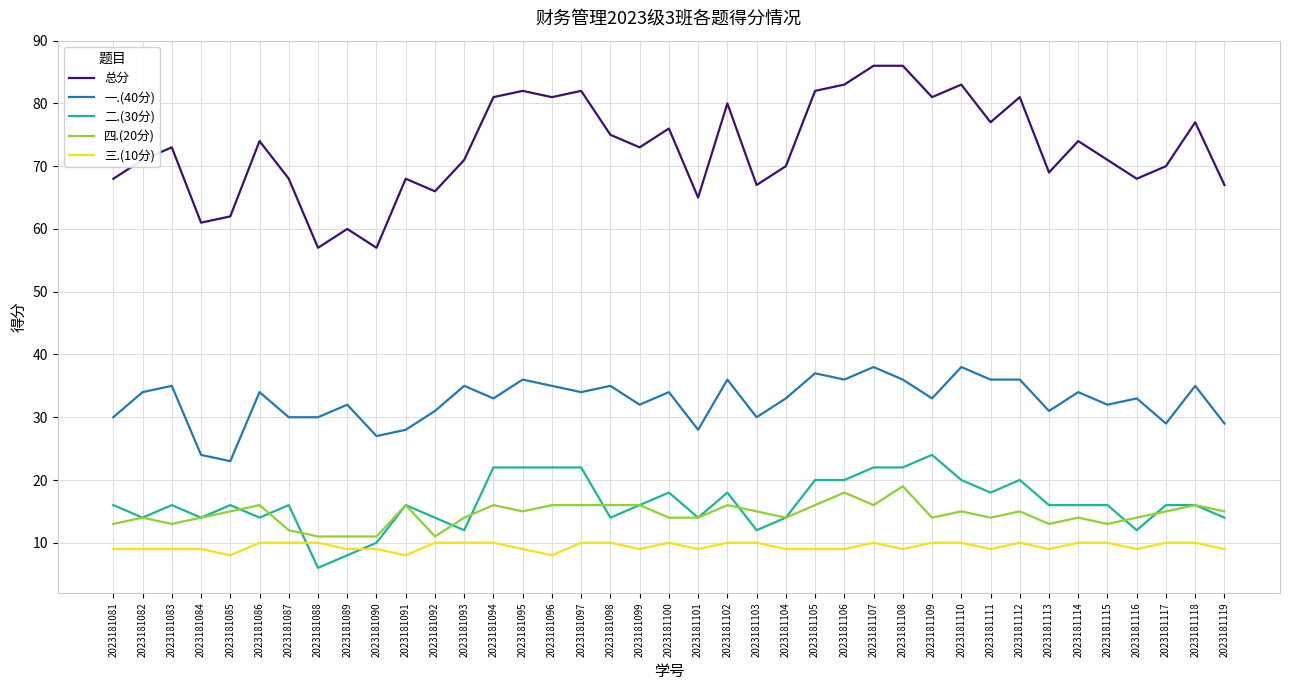

What is the difference between the 三.(10分) values at 2023181103 and 2023181116?

1